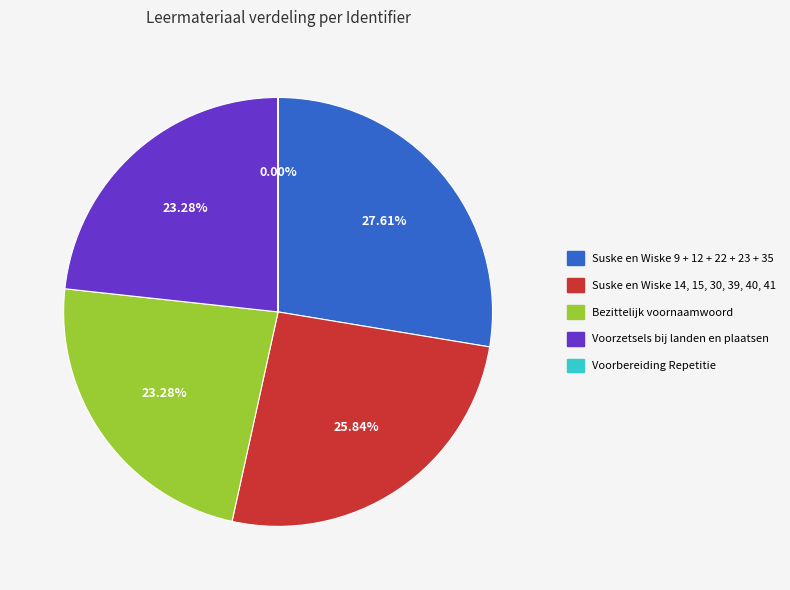

Between Suske en Wiske 14, 15, 30, 39, 40, 41 and Voorzetsels bij landen en plaatsen, which is larger?

Suske en Wiske 14, 15, 30, 39, 40, 41